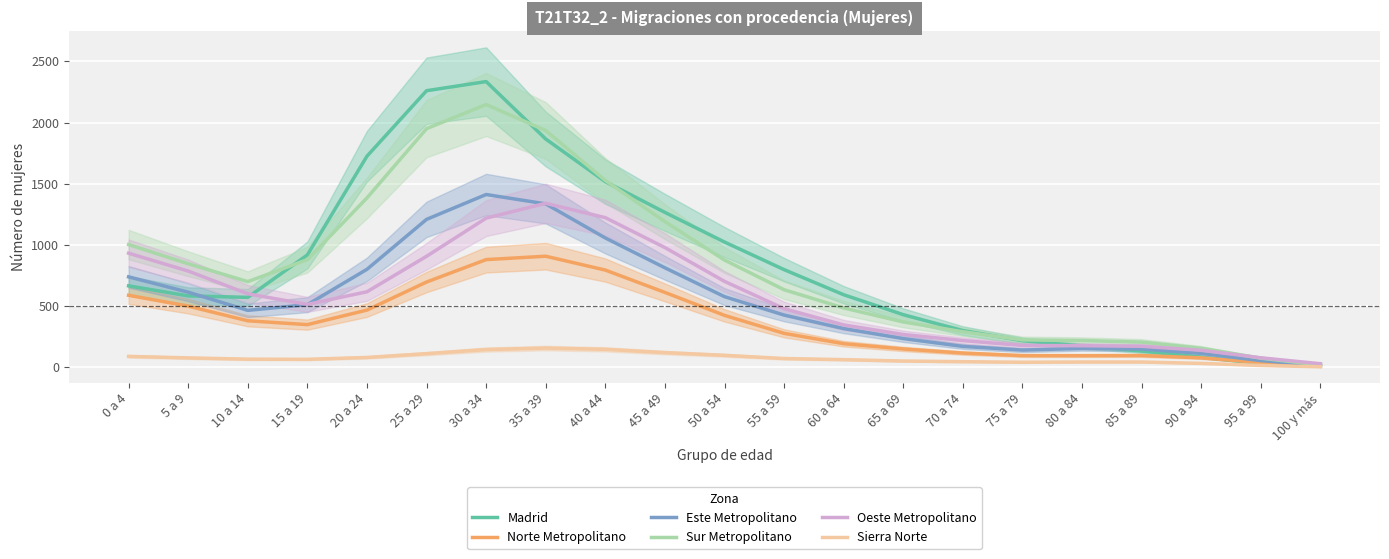

True or false: Este Metropolitano and Norte Metropolitano intersect in this chart.

False